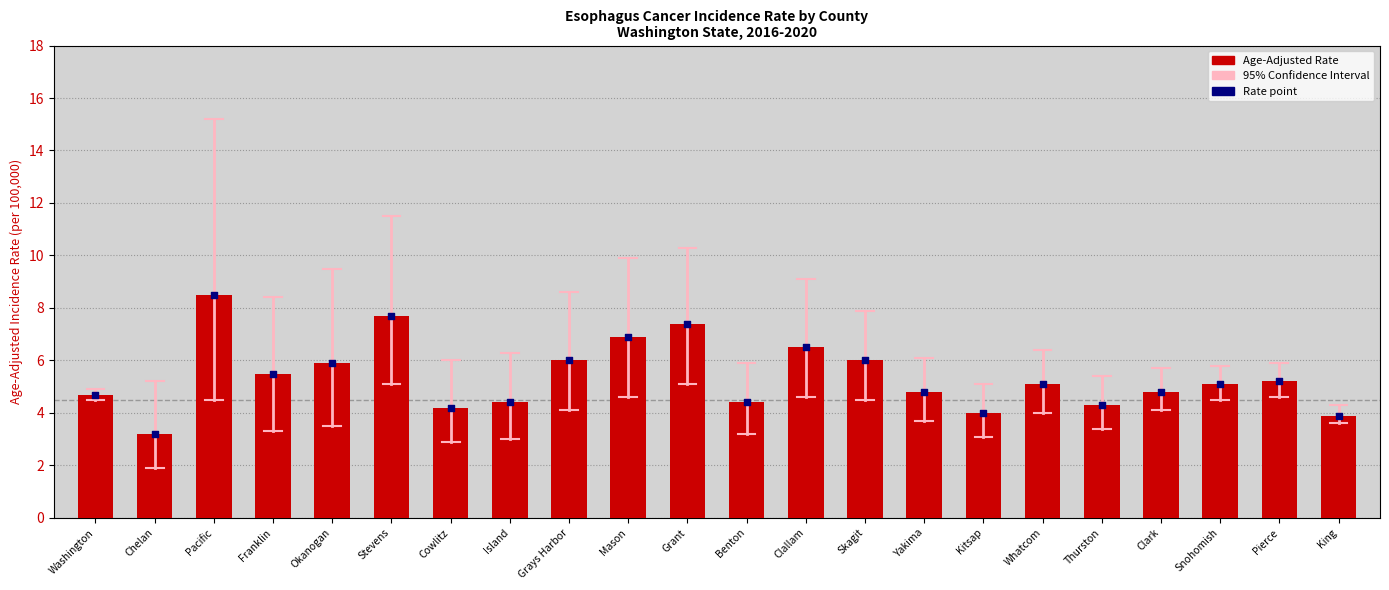

At how many categories does at least one series exceed 7?

3